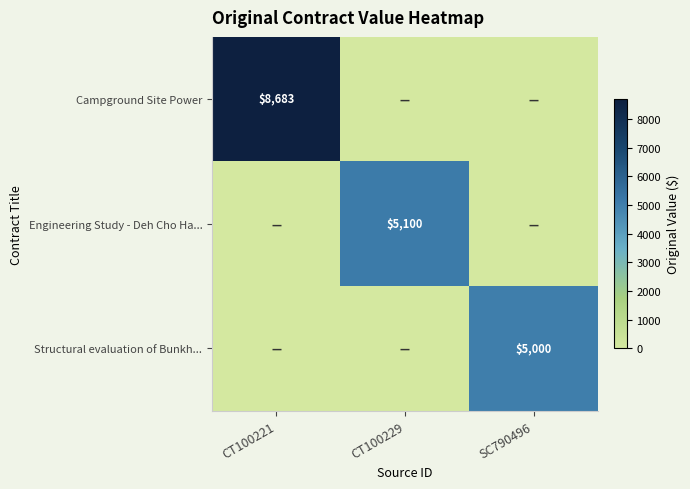

Is it true that Campground Site Power equals 8683 at CT100221?

True